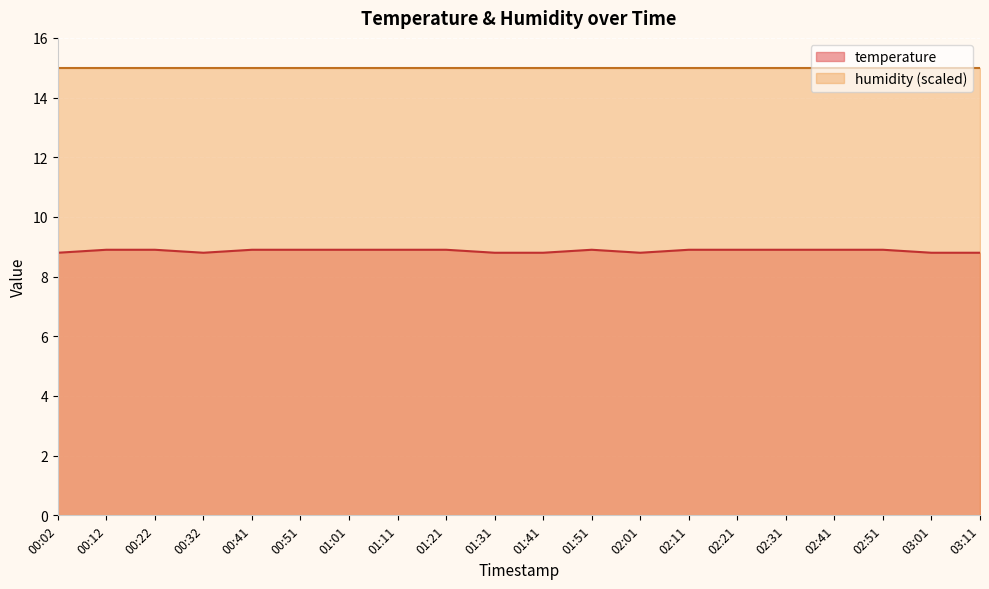

How many series are shown in this chart?

2